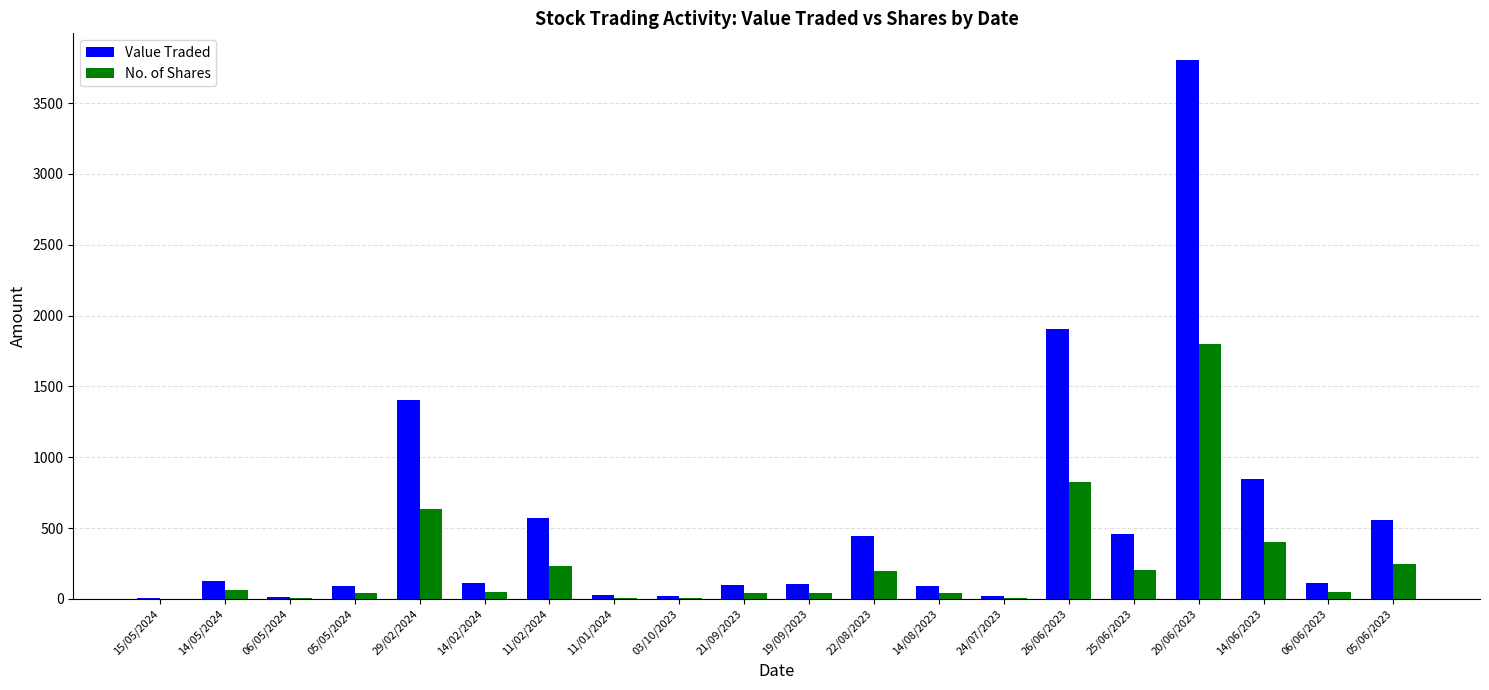

Where is No. of Shares nearest to the value 901?

26/06/2023